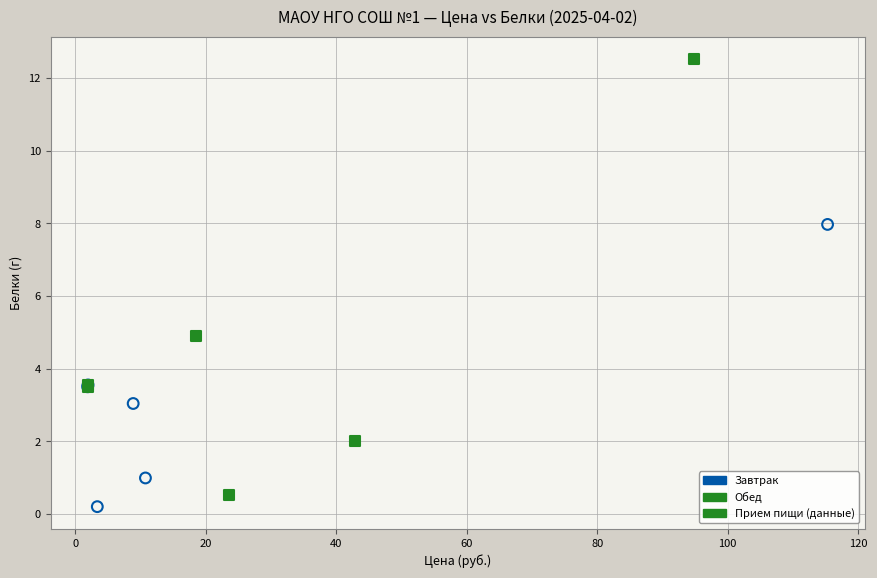

Which series has the widest spread of Y values?

Обед